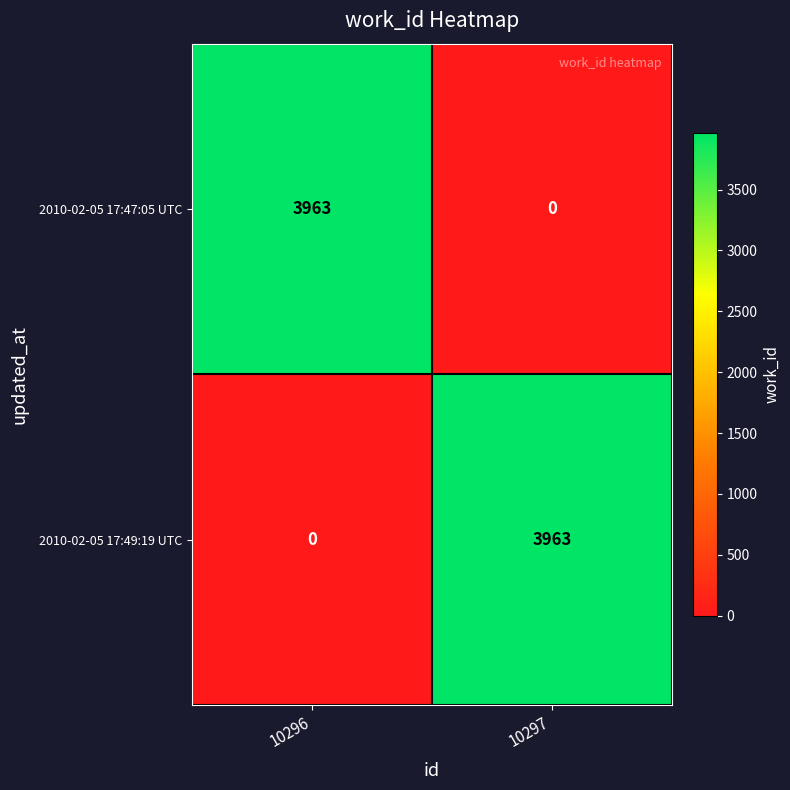

What is the greatest value displayed?

3963